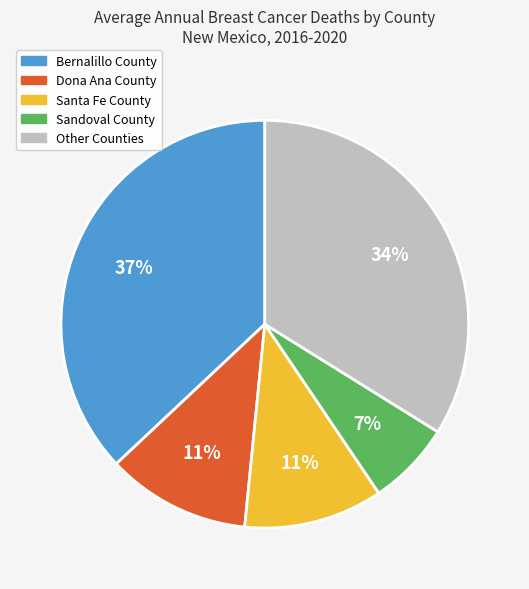

Between Santa Fe County and Bernalillo County, which is larger?

Bernalillo County